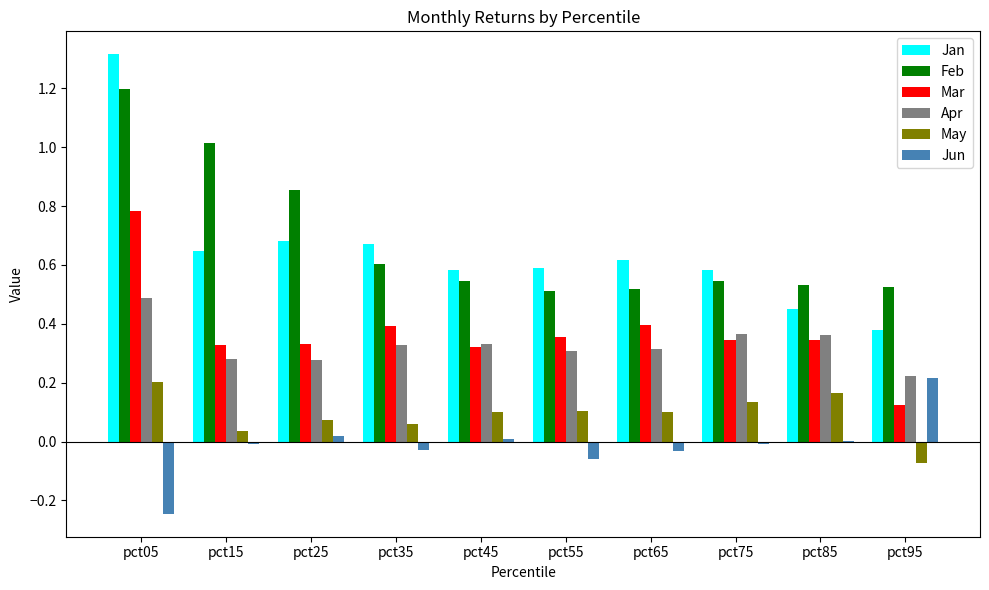

Is it true that Jan equals 1.0 at pct55?

False